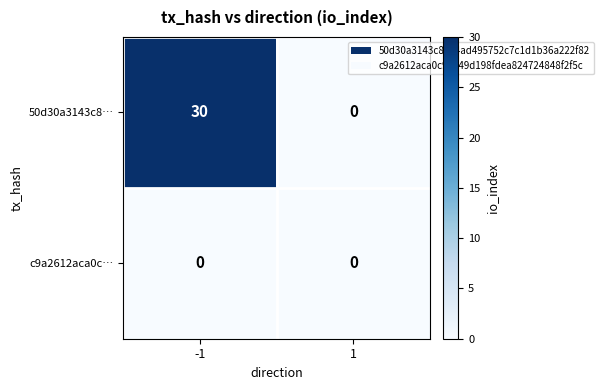

Which series has the largest total across all categories?

50d30a3143c8…